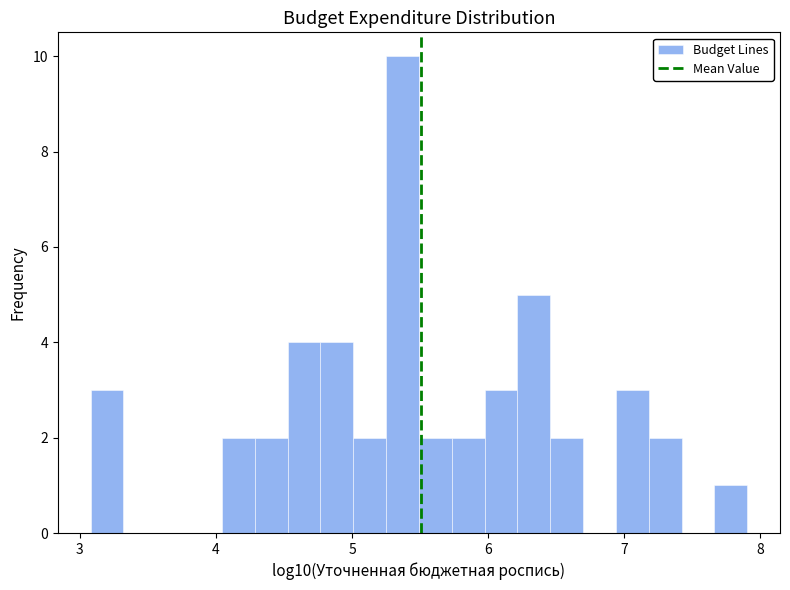

Around what value on the x-axis is the tallest bar? Give the approximate position of its centre, as read against the axis.

5.4